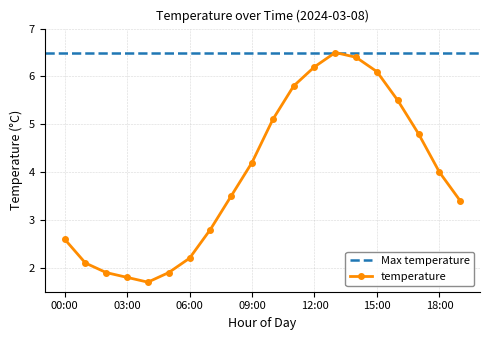

Rank the categories by value from lowest to highest.

04:00, 03:00, 02:00, 05:00, 01:00, 06:00, 00:00, 07:00, 19:00, 08:00, 18:00, 09:00, 17:00, 10:00, 16:00, 11:00, 15:00, 12:00, 14:00, 13:00